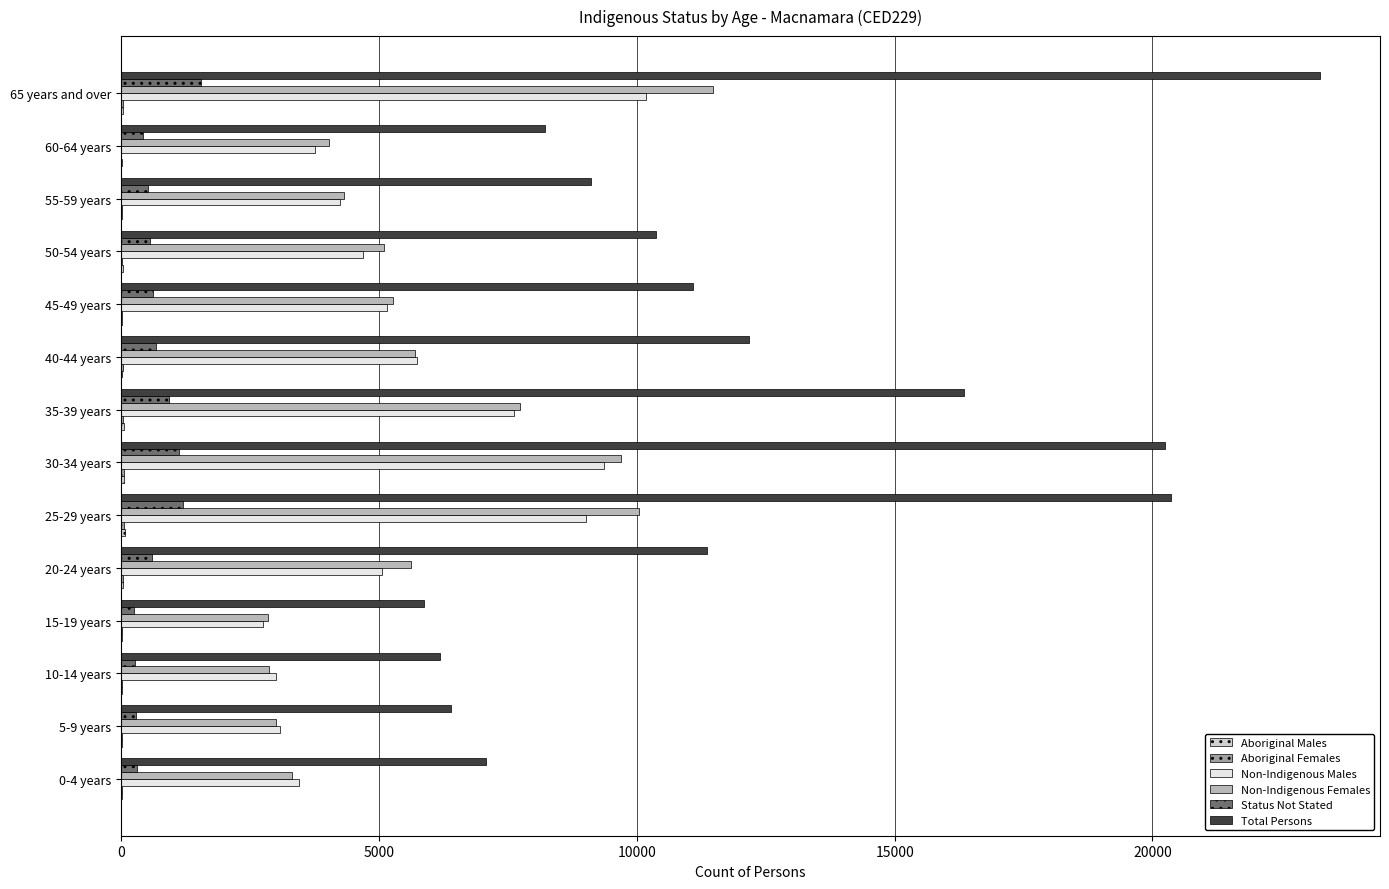

The value of Total Persons at 60-64 years is 8225. True or false?

True